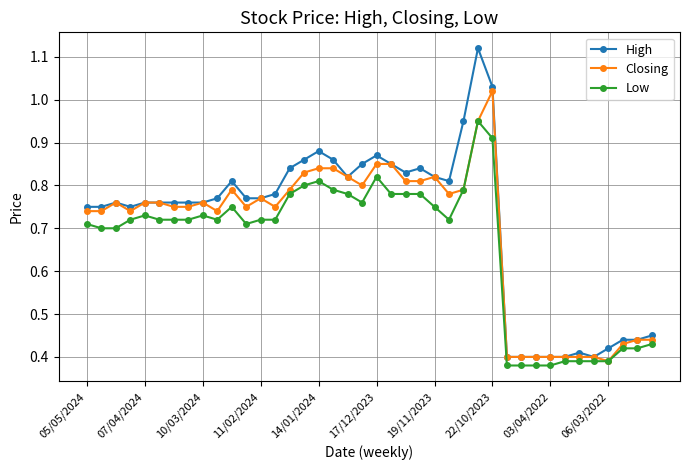

Rank the series by their maximum value, from lowest to highest.

Low, Closing, High